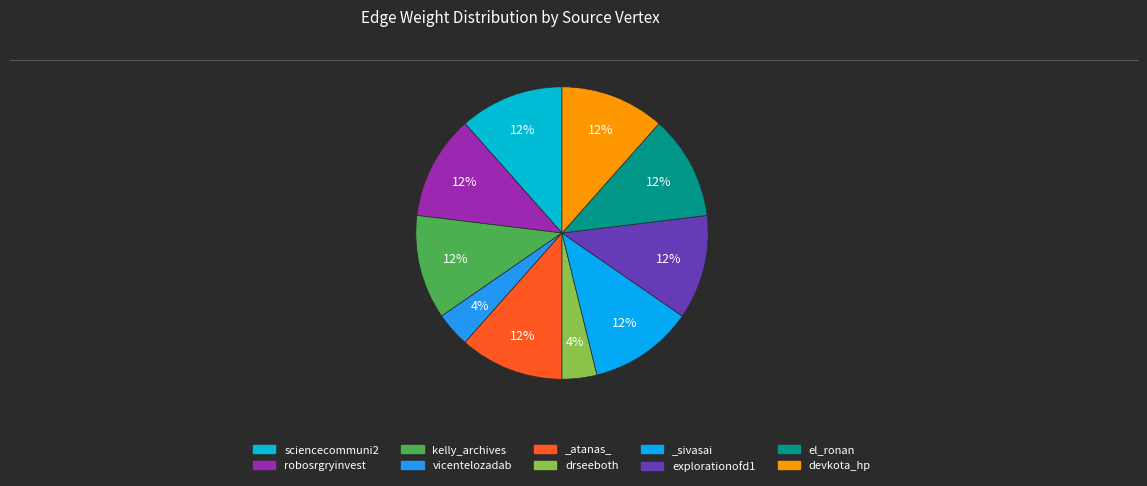

What is the smallest slice in the pie chart?

vicentelozadab